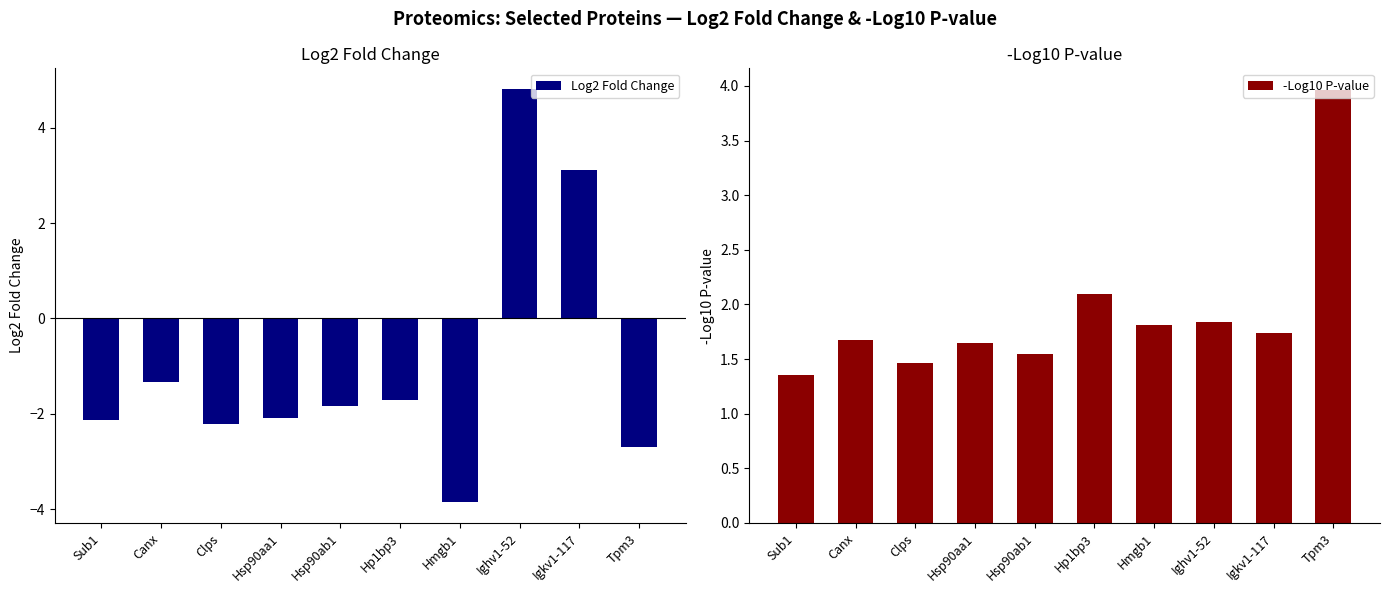

Which series has the largest total across all categories?

-Log10 P-value